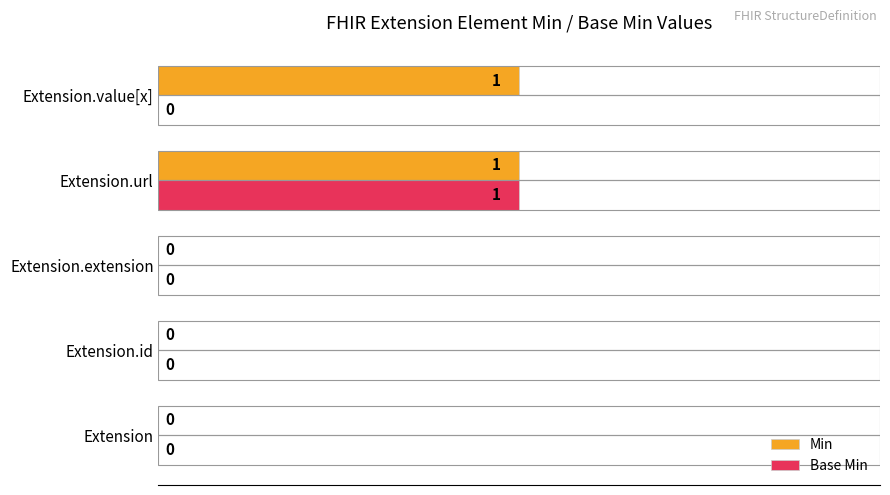

What are all the series names shown in the legend?

Min, Base Min